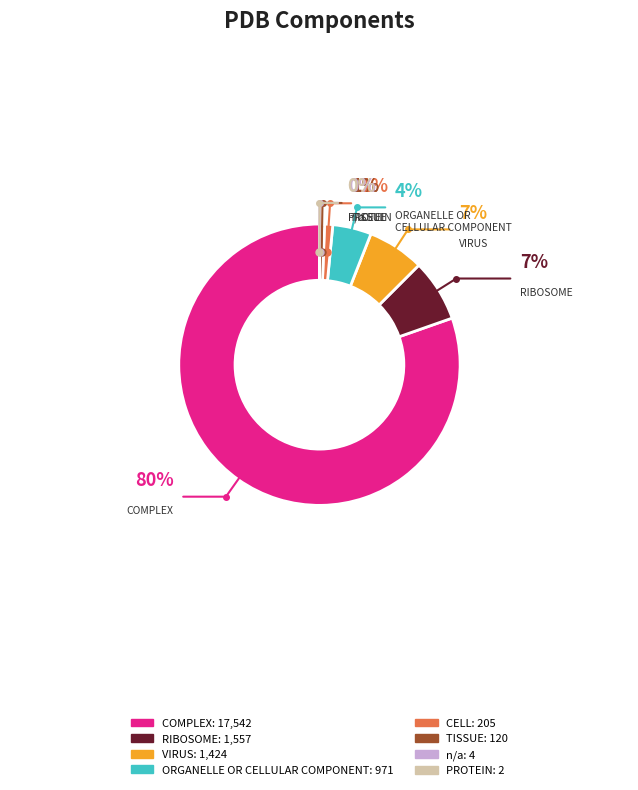

What is the change in value from COMPLEX to VIRUS?

-16118